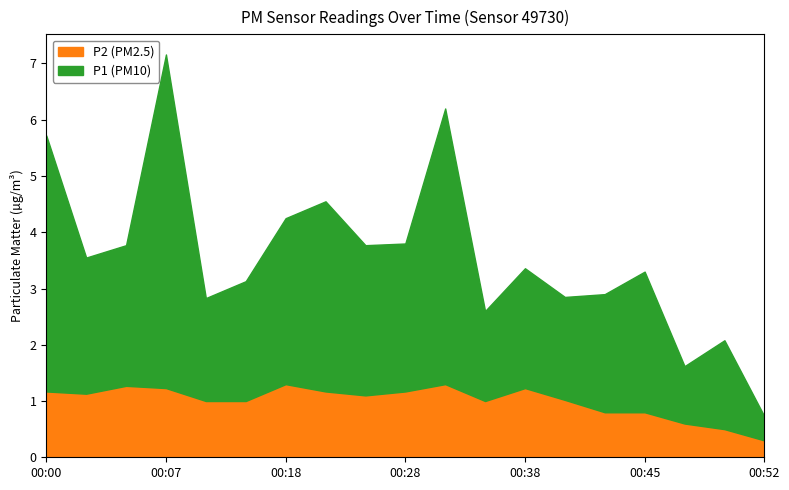

What is the total value across all series at 00:35?

2.6